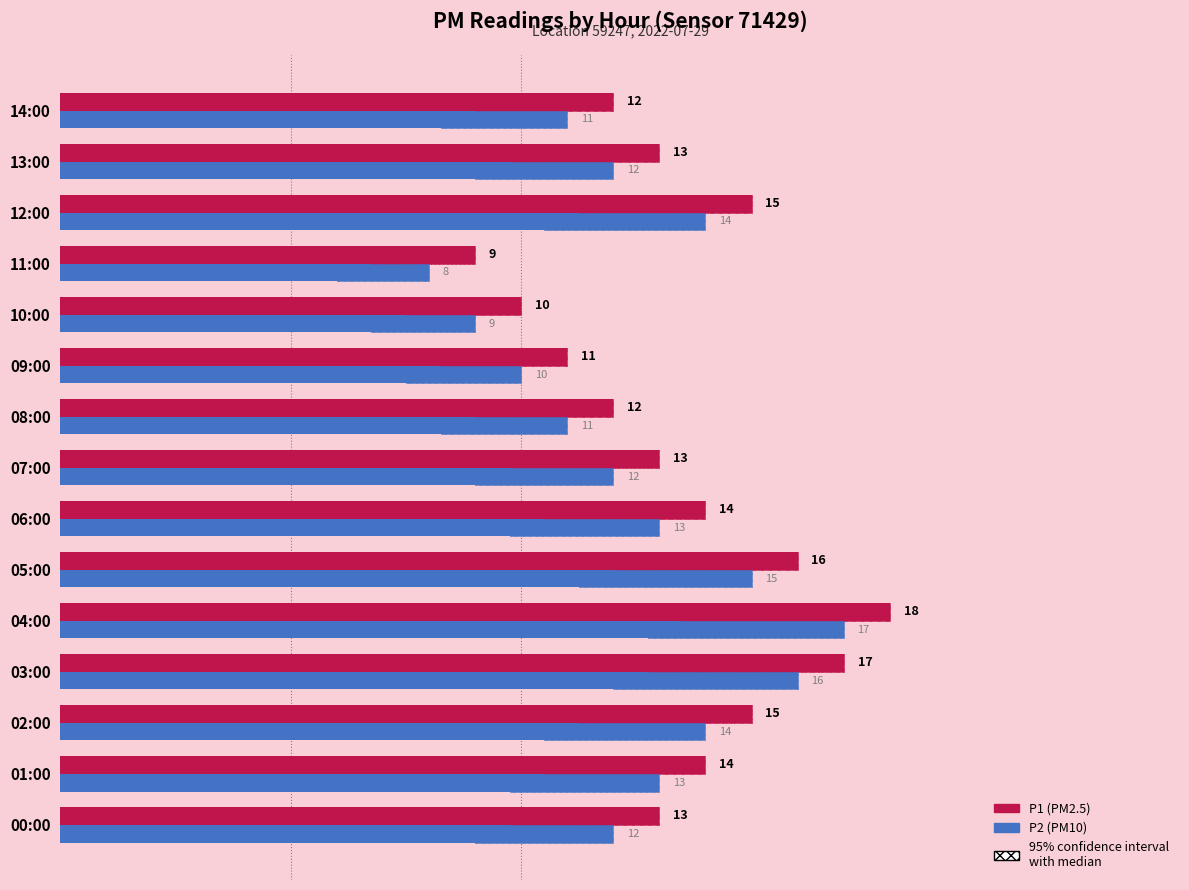

Is it true that P2 equals 11.5 at 04:00?

False